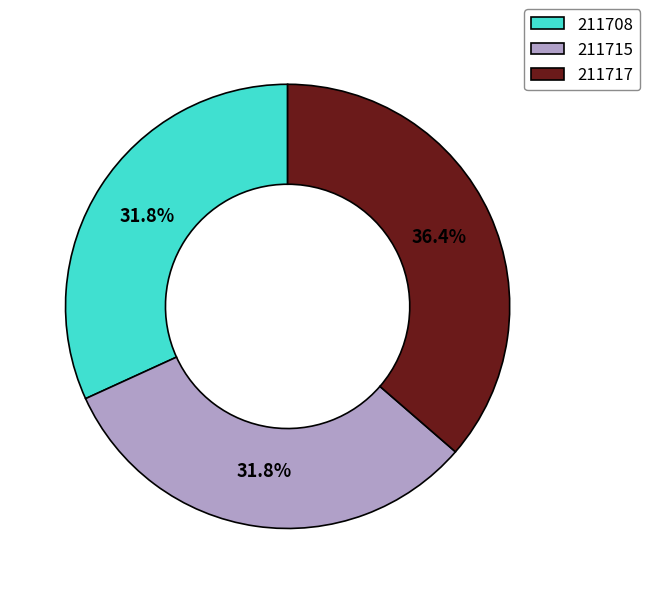

Which category has the biggest portion of the pie?

211717